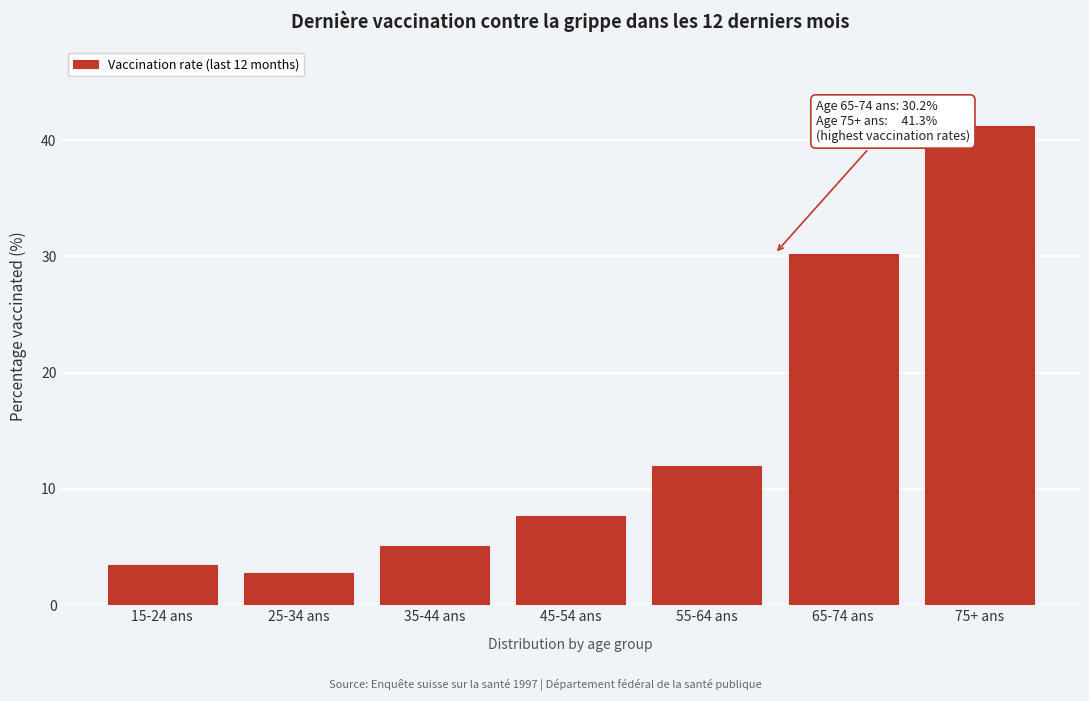

Reading left to right, what are all the values shown in this chart?

15-24 ans=3.5	25-34 ans=2.8	35-44 ans=5.1	45-54 ans=7.6	55-64 ans=11.9	65-74 ans=30.2	75+ ans=41.3